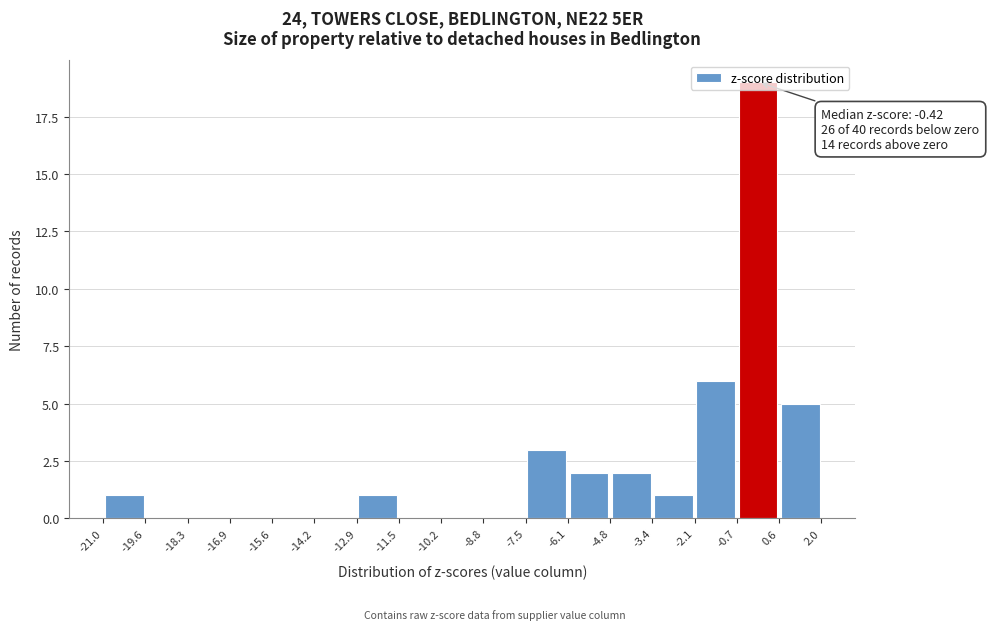

Over which range of the x-axis is the bar tallest?

-0.7 to 0.6